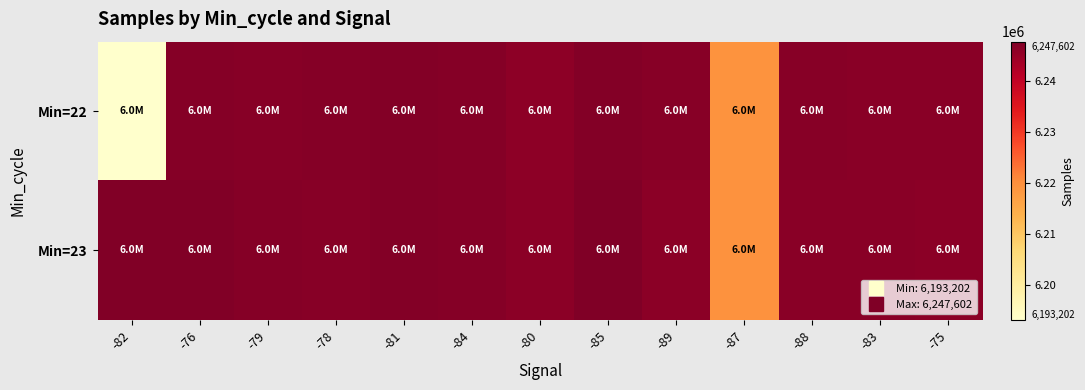

Which category has the lowest value across all series?

-82